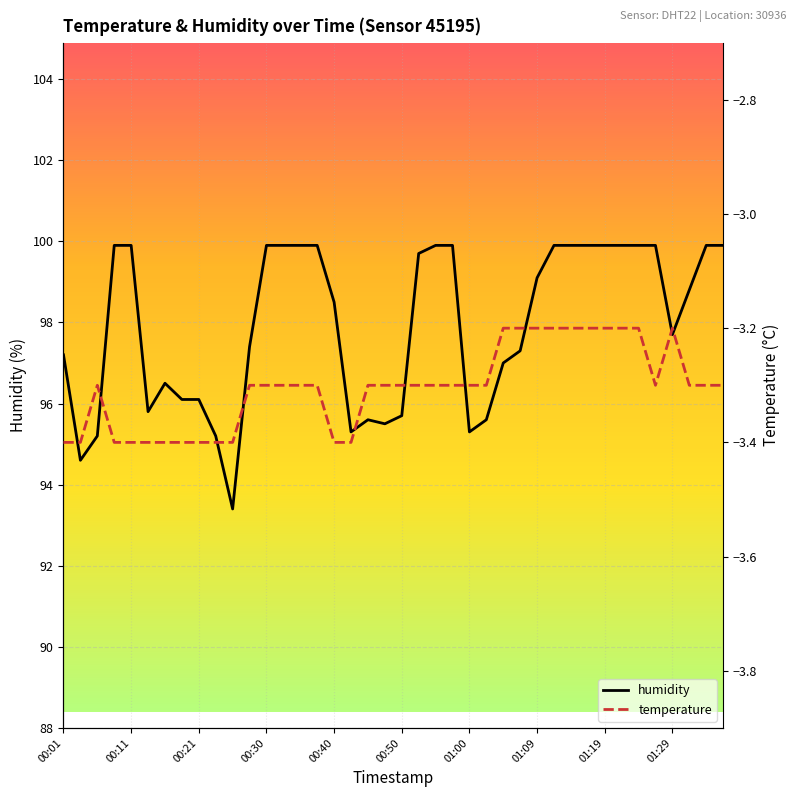

Which series has the largest total across all categories?

humidity